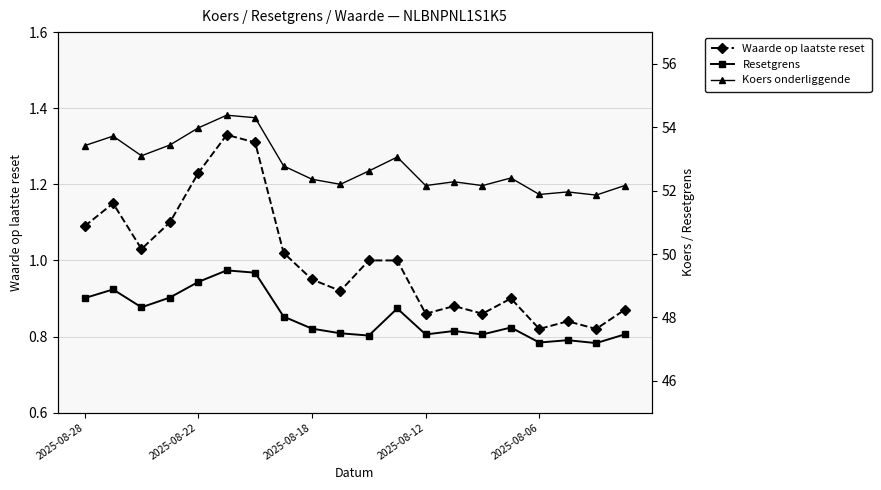

How many distinct data groups are displayed?

3